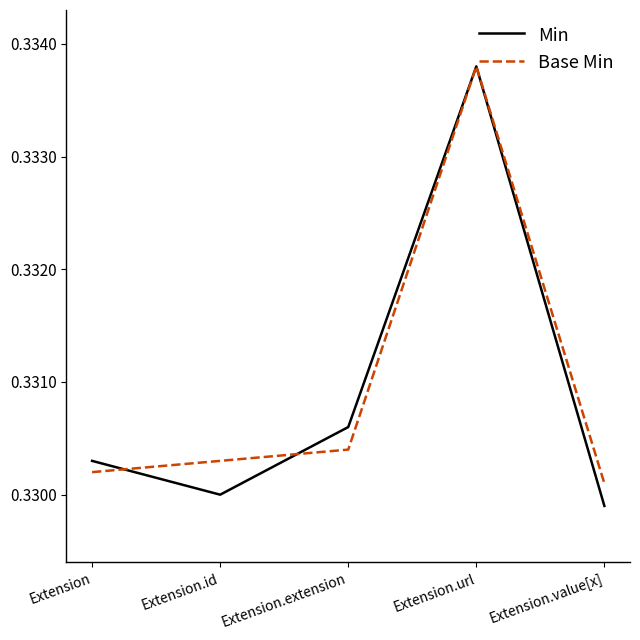

How many lines are shown in the chart?

2